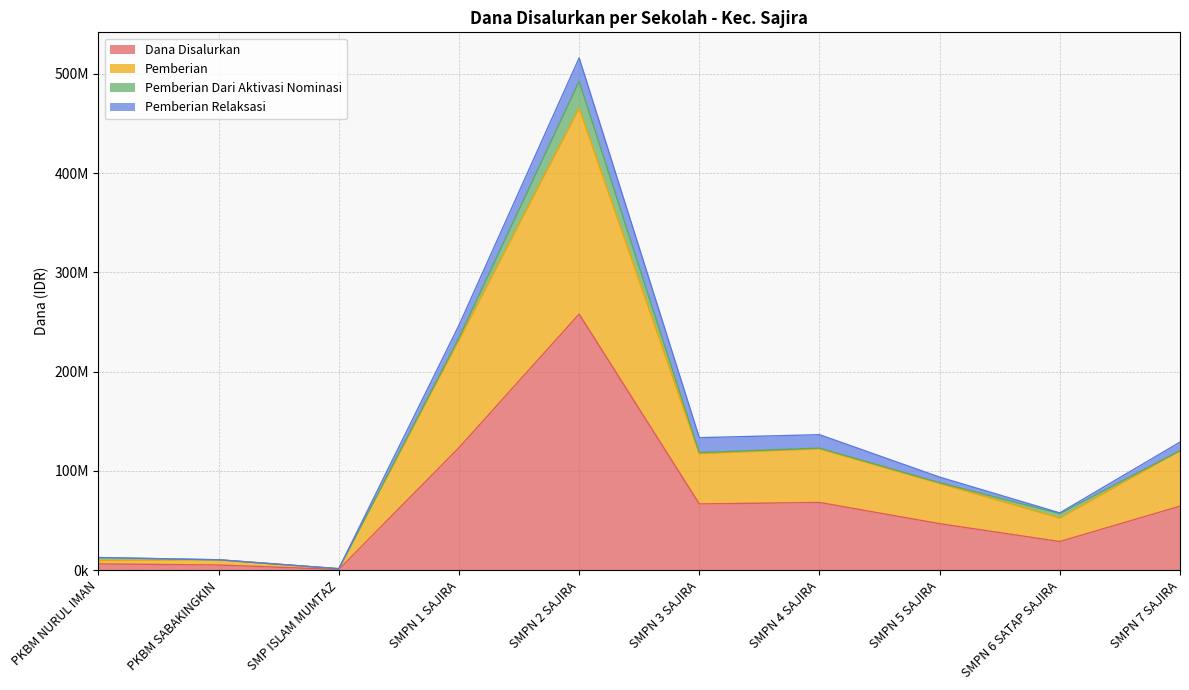

True or false: Pemberian and Dana Disalurkan cross at least once.

False